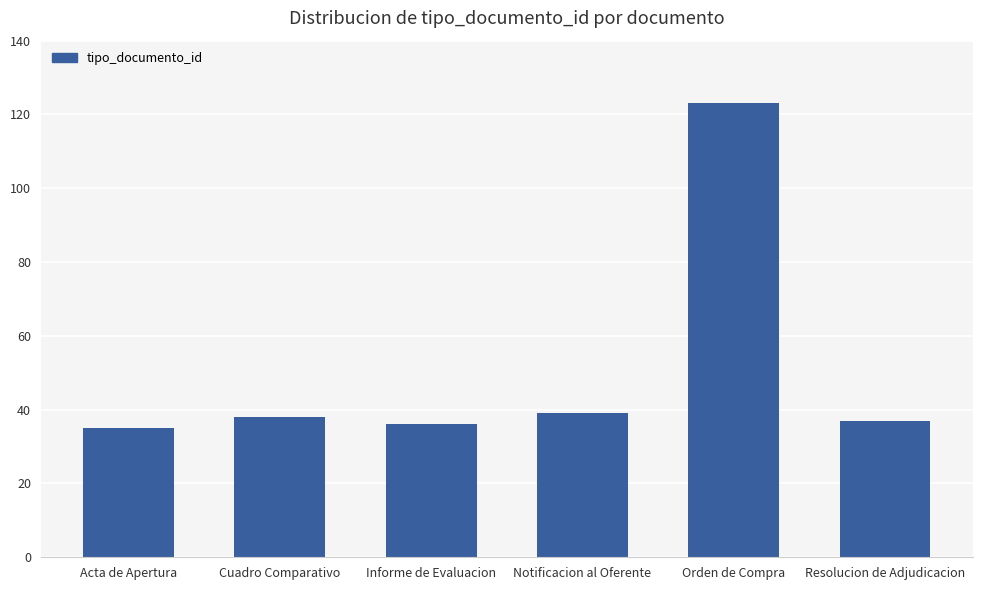

What is the change in value from Cuadro Comparativo to Orden de Compra?

+85